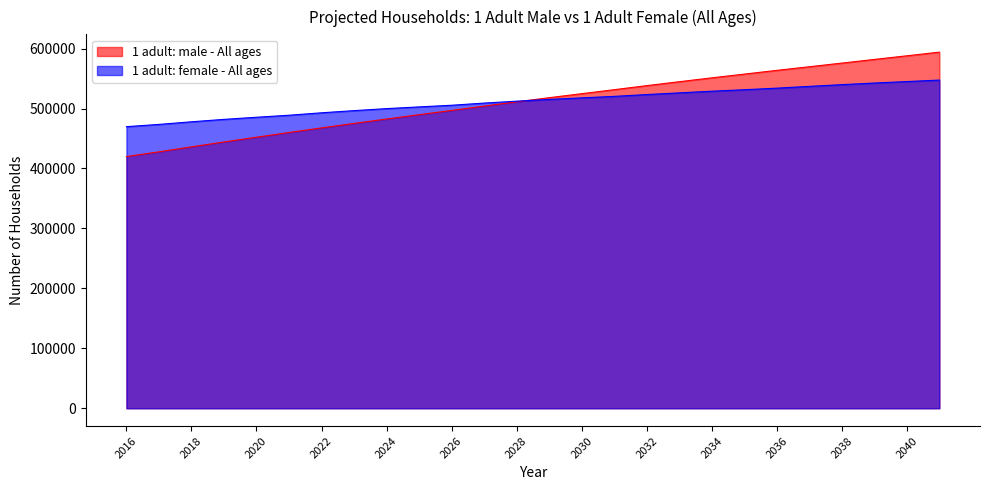

What is the minimum value for 1 adult: female - All ages?

469784